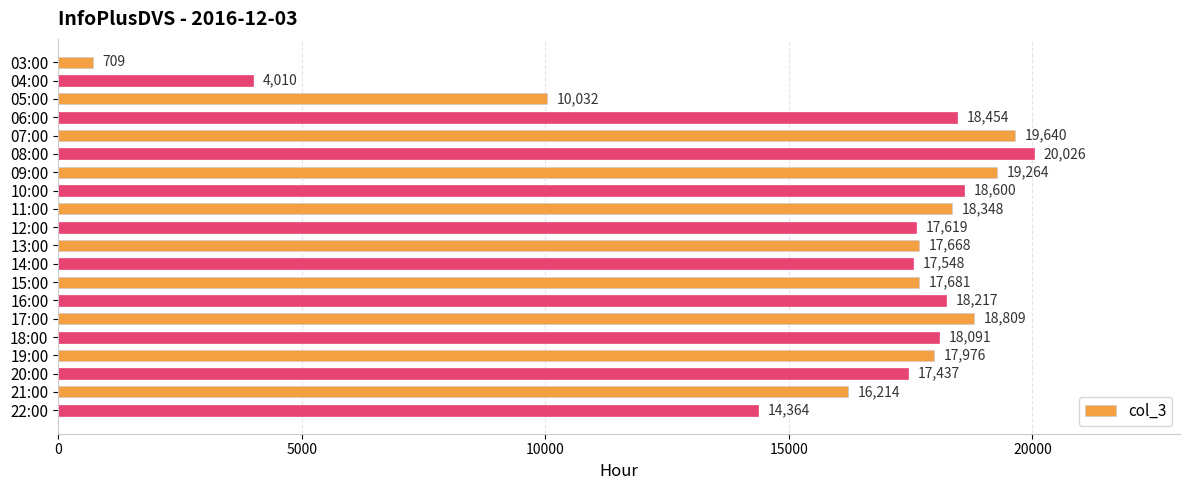

What is the label of the 7th bar from the top?

09:00